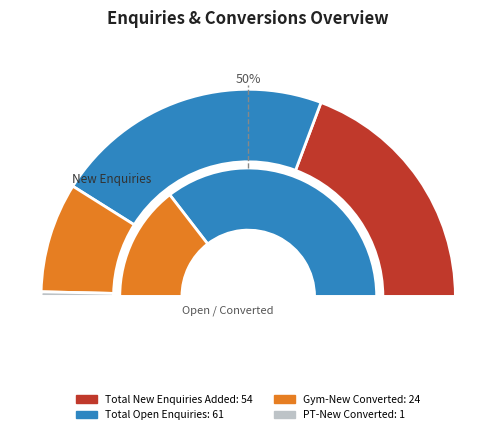

Between Total Open Enquiries and Total New Enquiries Added, which is larger?

Total Open Enquiries